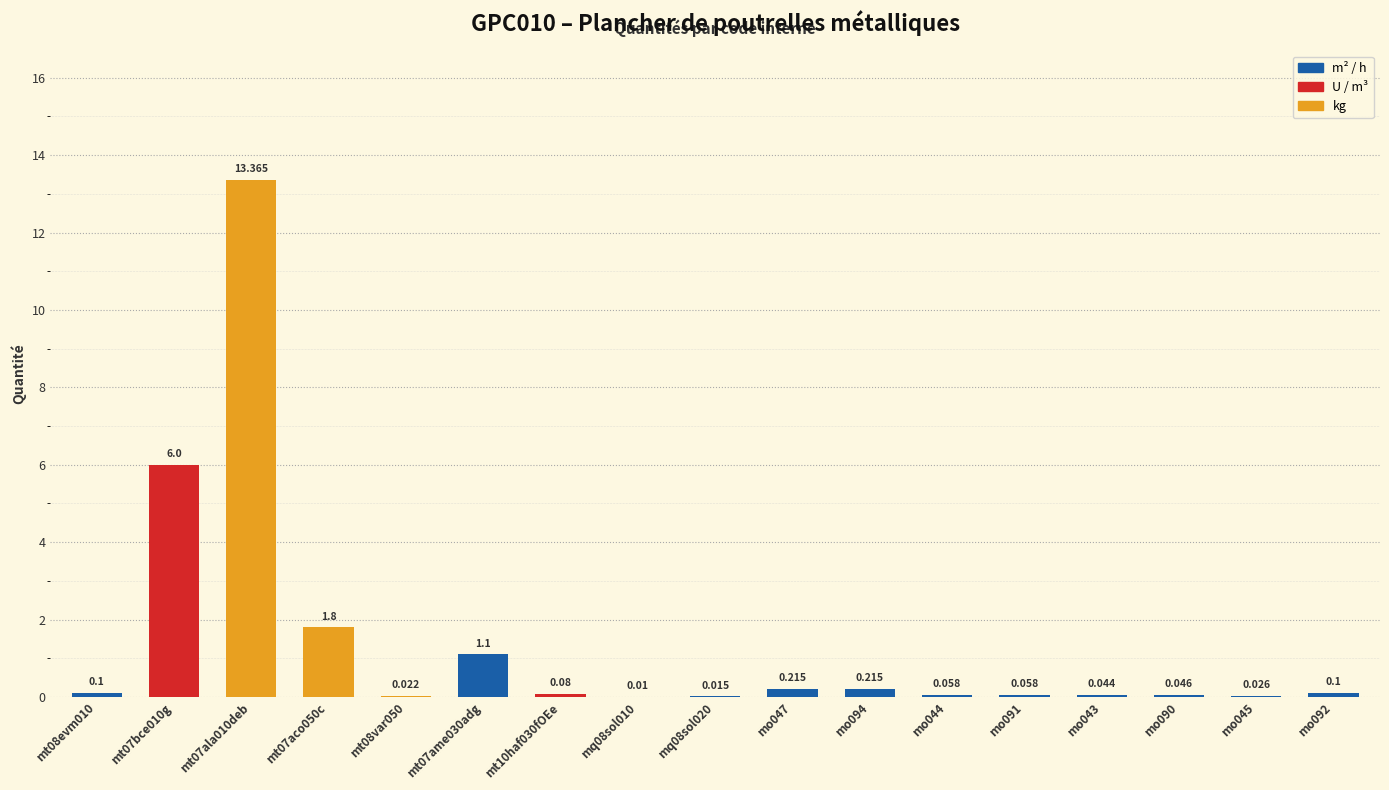

Are the bars horizontal?

No